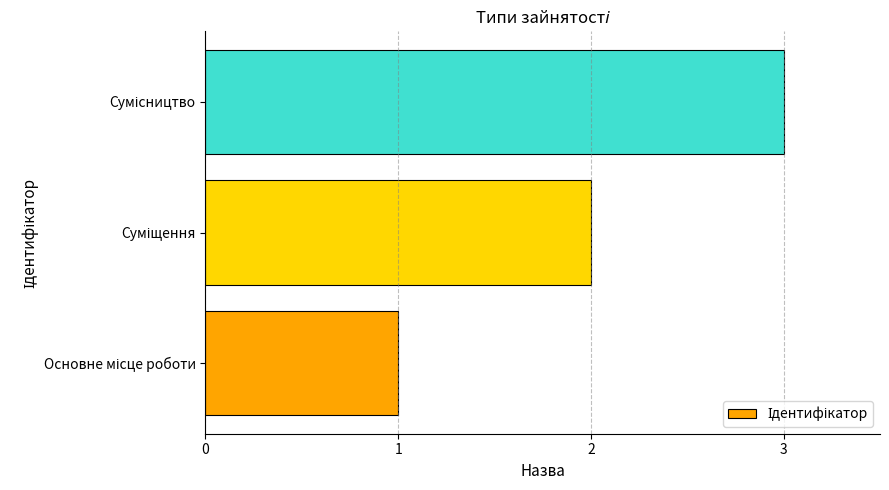

What is the difference between the maximum and minimum values?

2